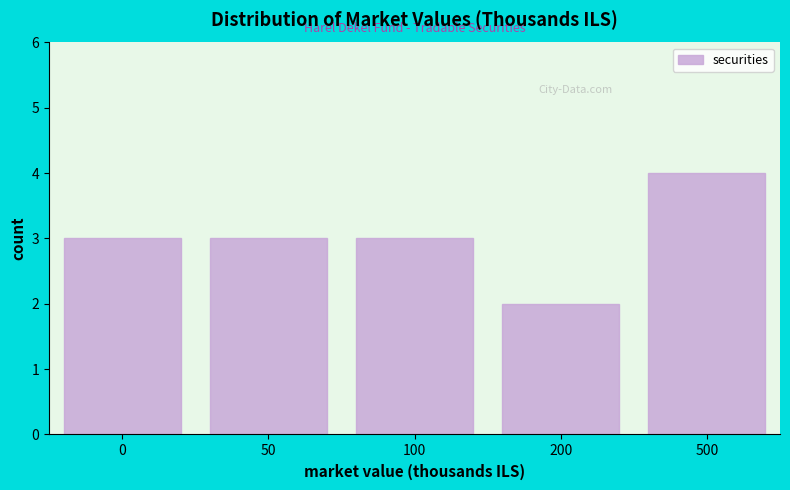

Reading left to right, list all the values displayed in this chart.

3	3	3	2	4